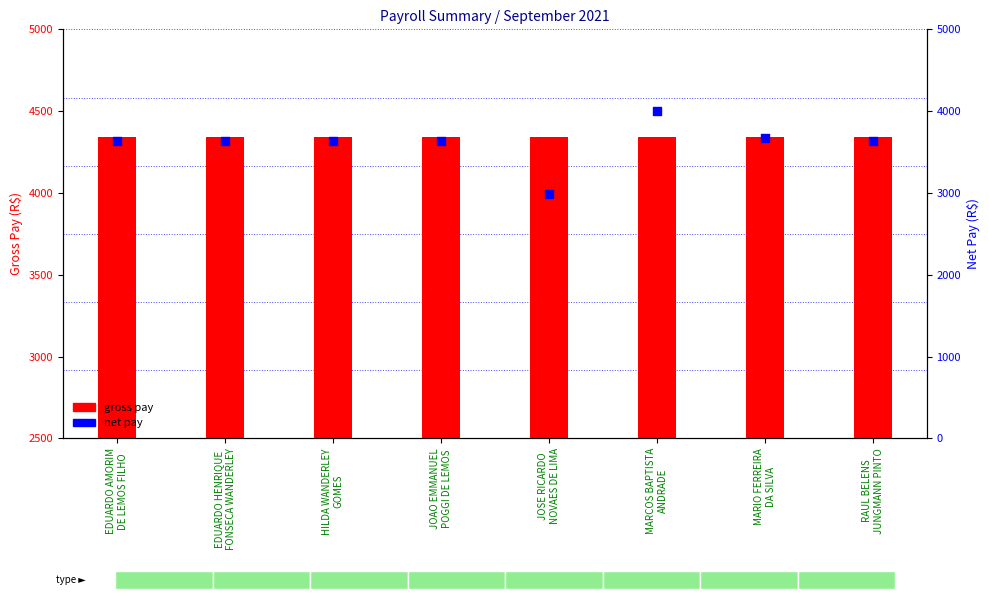

At which category is the sum across all series the highest?

MARCOS BAPTISTA
ANDRADE